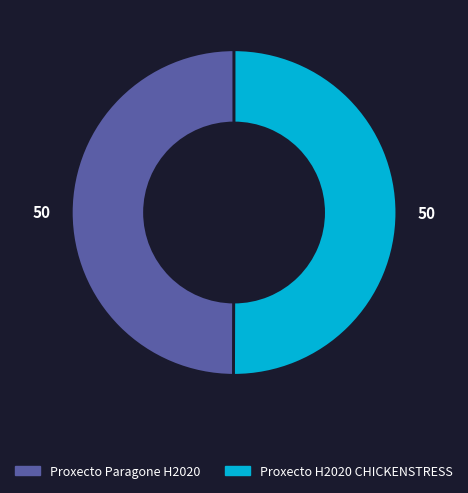

Do Proxecto H2020 CHICKENSTRESS and Proxecto Paragone H2020 together represent more than half of the pie?

Yes